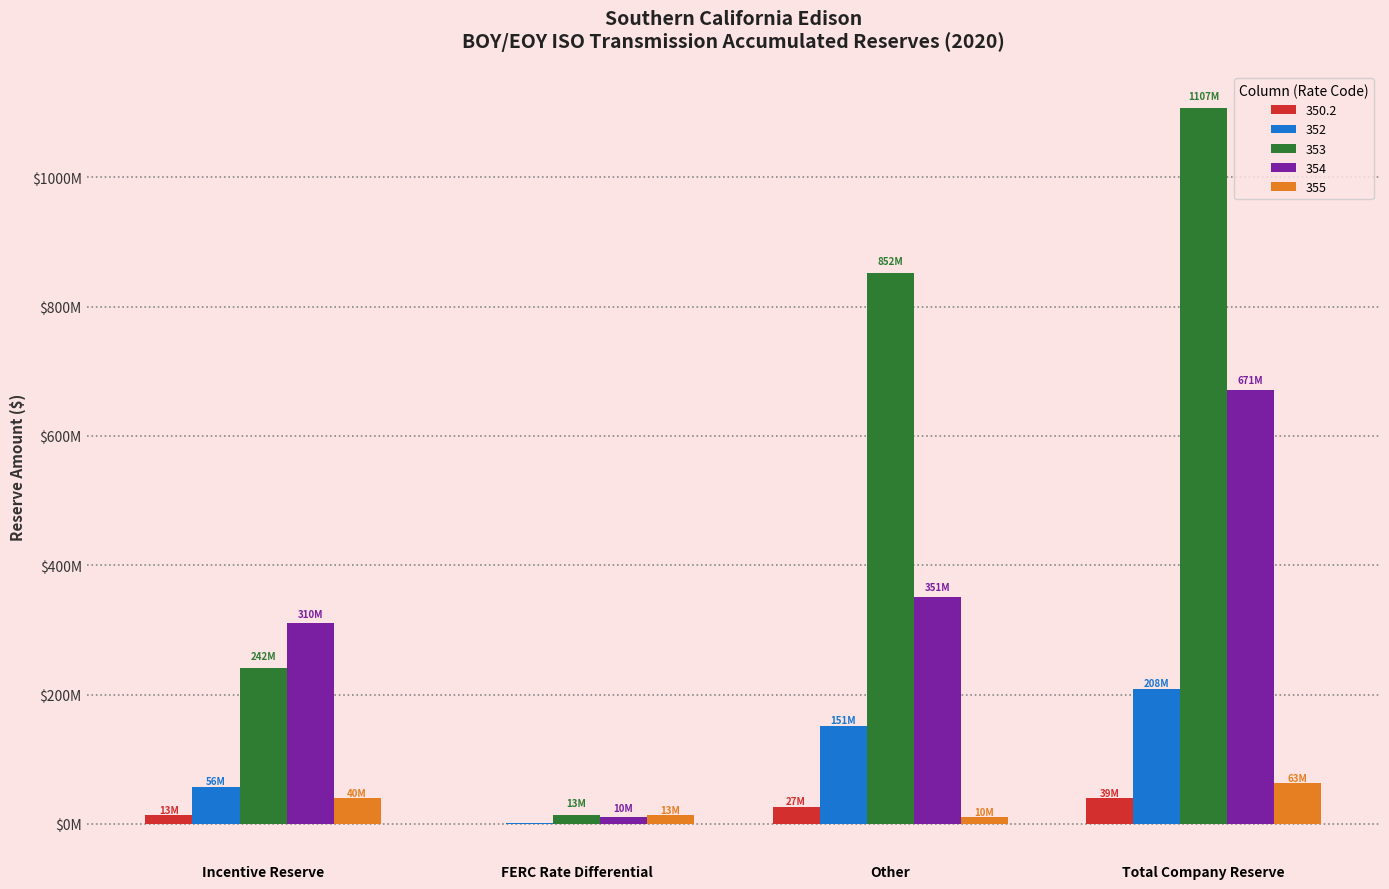

True or false: 354 has a value of 254044899.6 at Total Company Reserve.

False